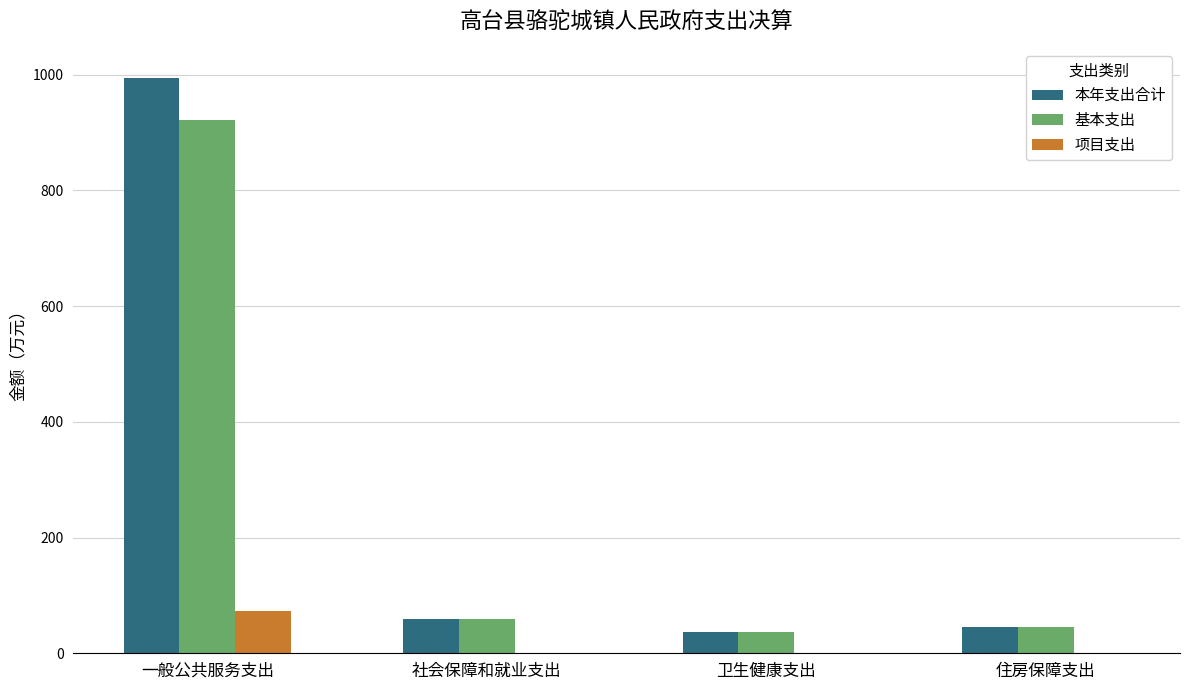

What is the sum of all 本年支出合计 values?

1135.9